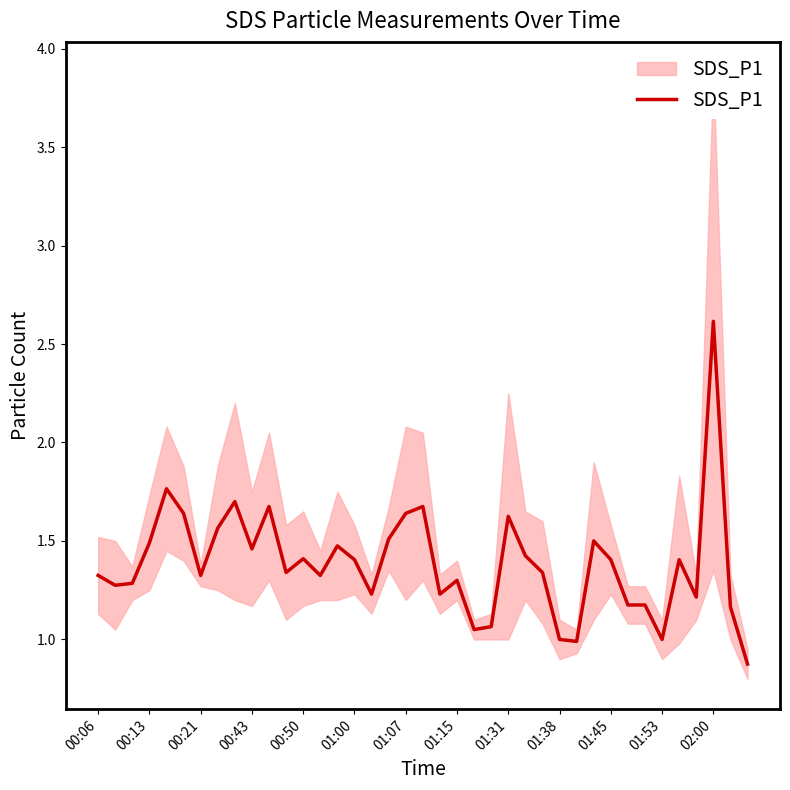

What is the greatest value displayed?

2.6